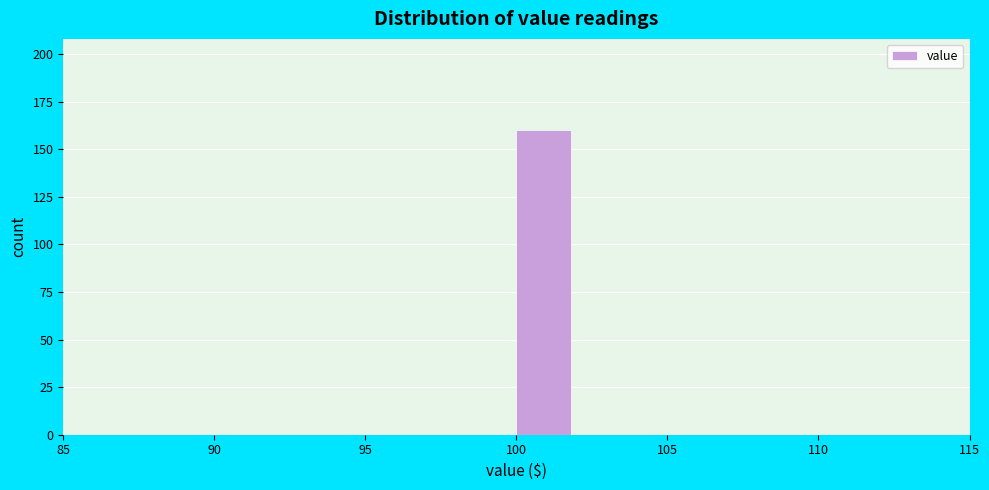

Which range on the x-axis has the tallest bar?

100 to 102